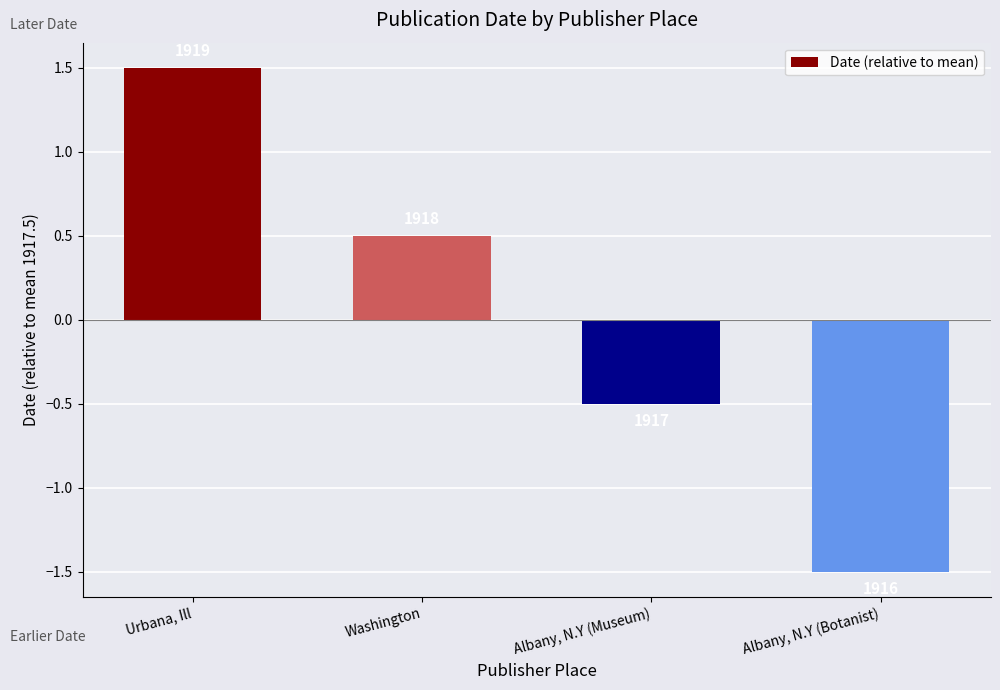

How many values are between 0 and 1?

1